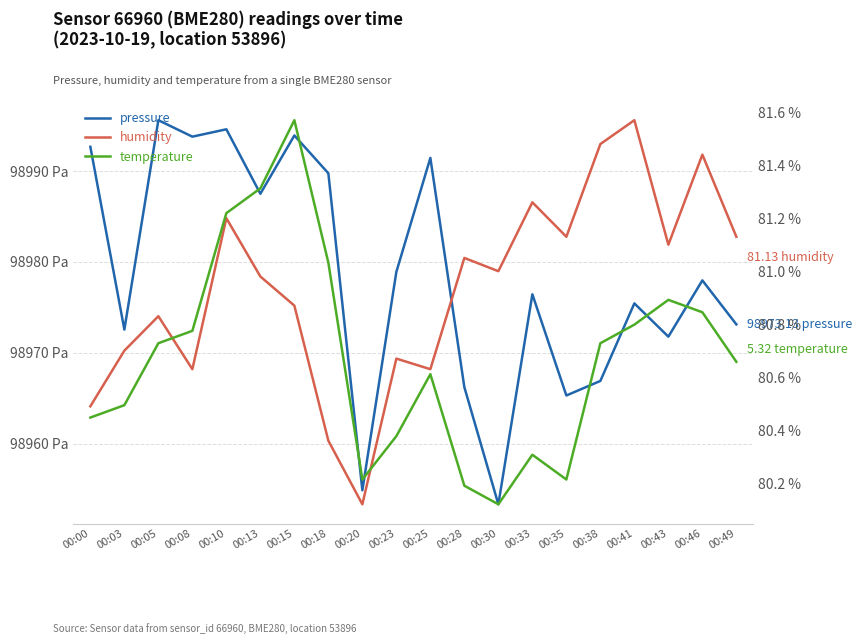

Does the chart have visible grid lines?

Yes